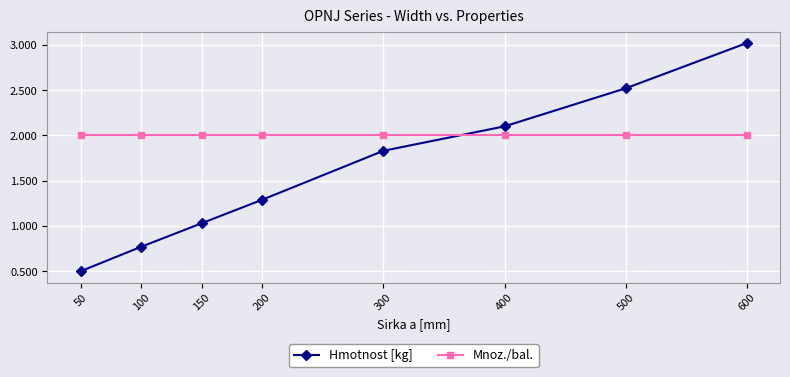

True or false: Hmotnost [kg] has more than 1 interior local peaks.

False